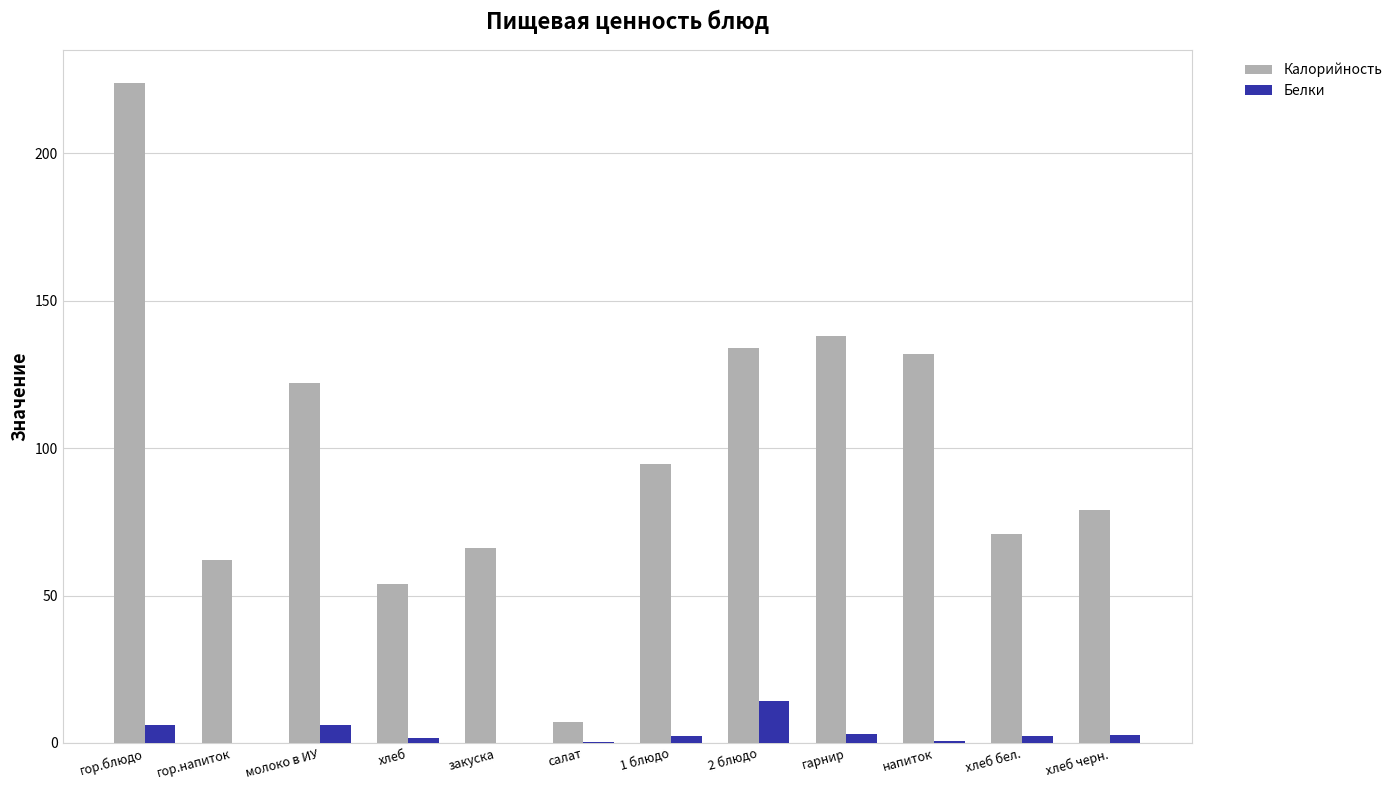

At which label is Калорийность closest to 115?

молоко в ИУ